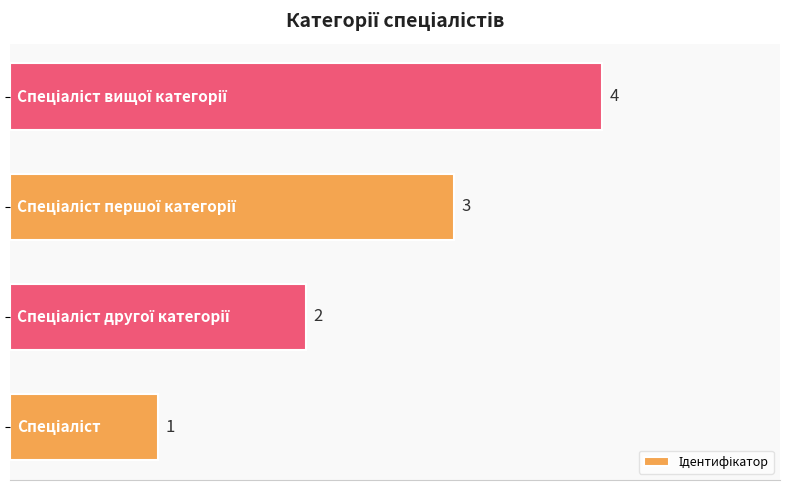

Count the values in the range 2 to 4.

3